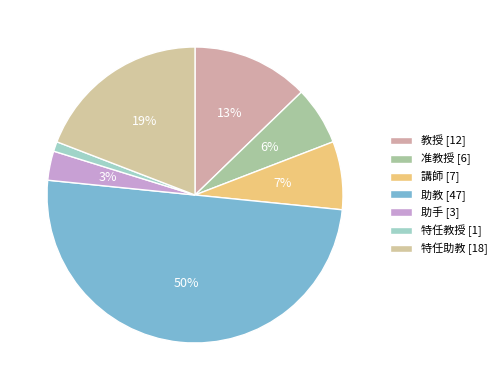

How many segments does this pie chart have?

7